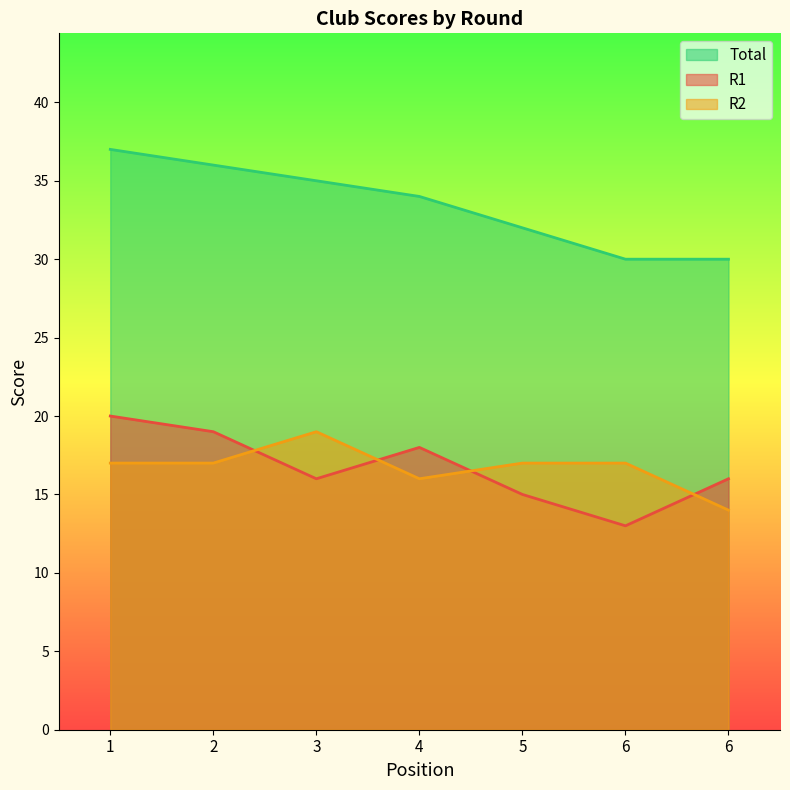

What is the total value across all series at 6?

60